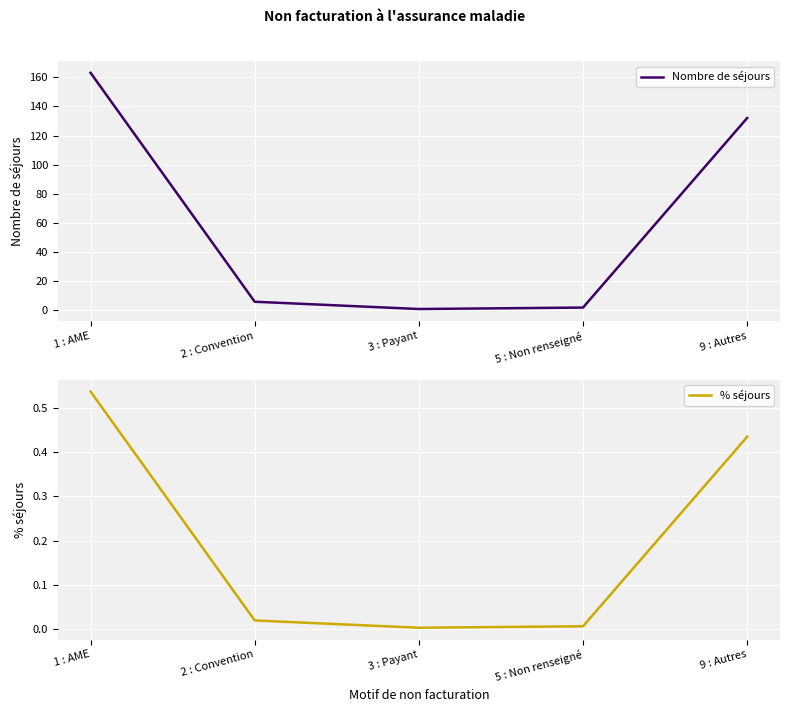

Where is the first local minimum for Nombre de séjours?

3 : Payant